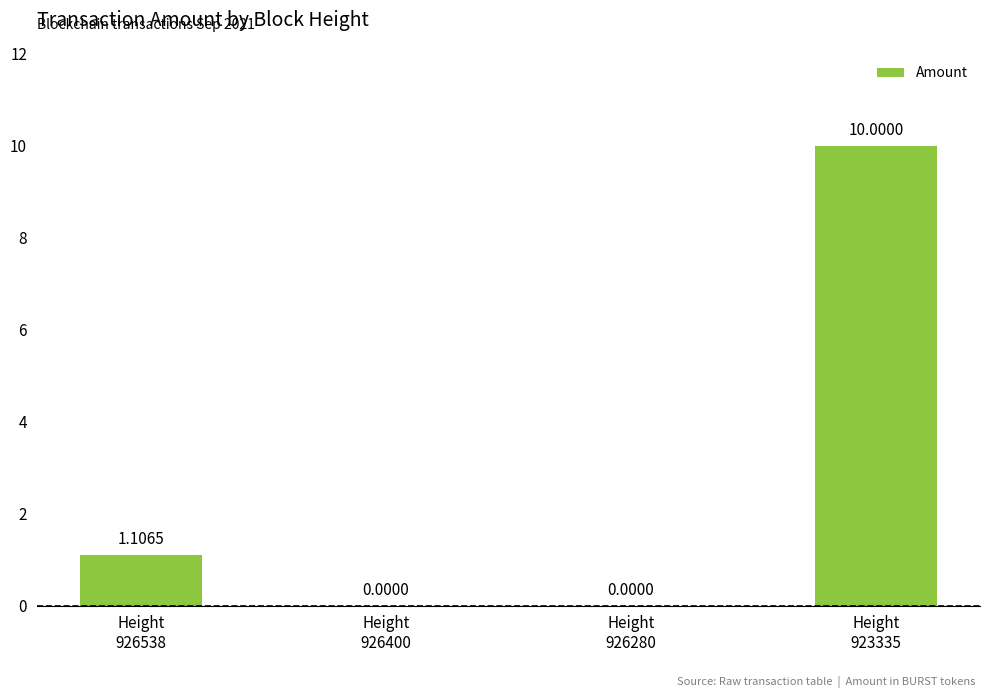

What is the sum of all values?

11.1